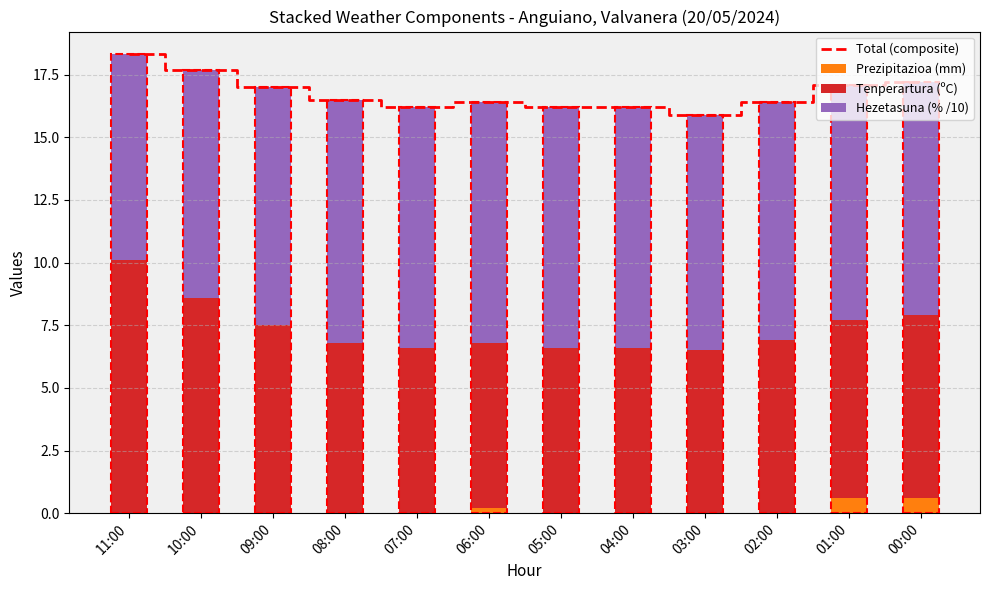

Are the bars horizontal?

No